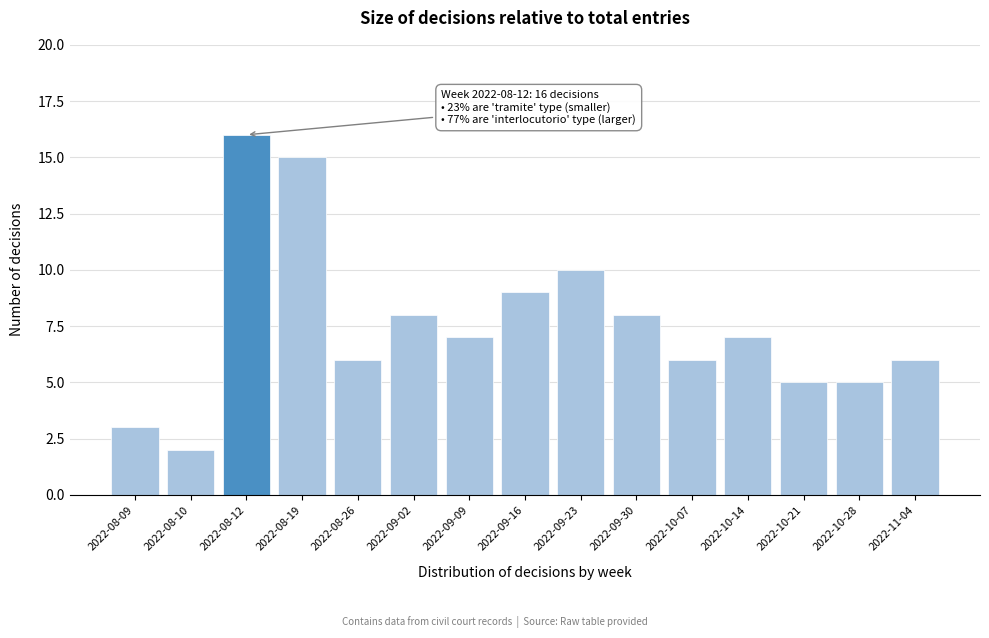

Reading left to right, list all the values displayed in this chart.

3	2	16	15	6	8	7	9	10	8	6	7	5	5	6